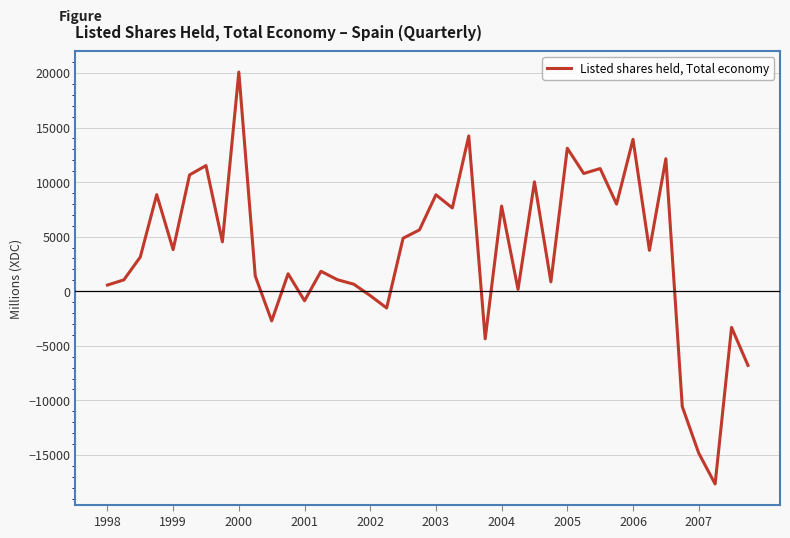

What is the difference between the maximum and minimum values?

37741